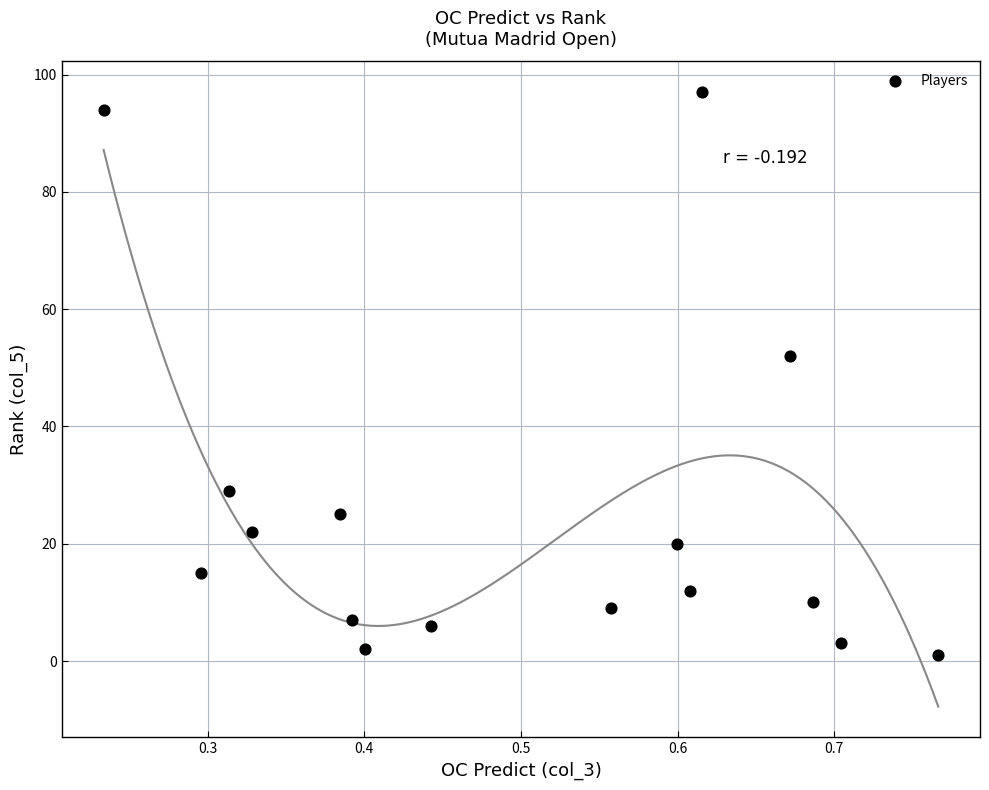

What is the range of Y values (max minus min)?

96